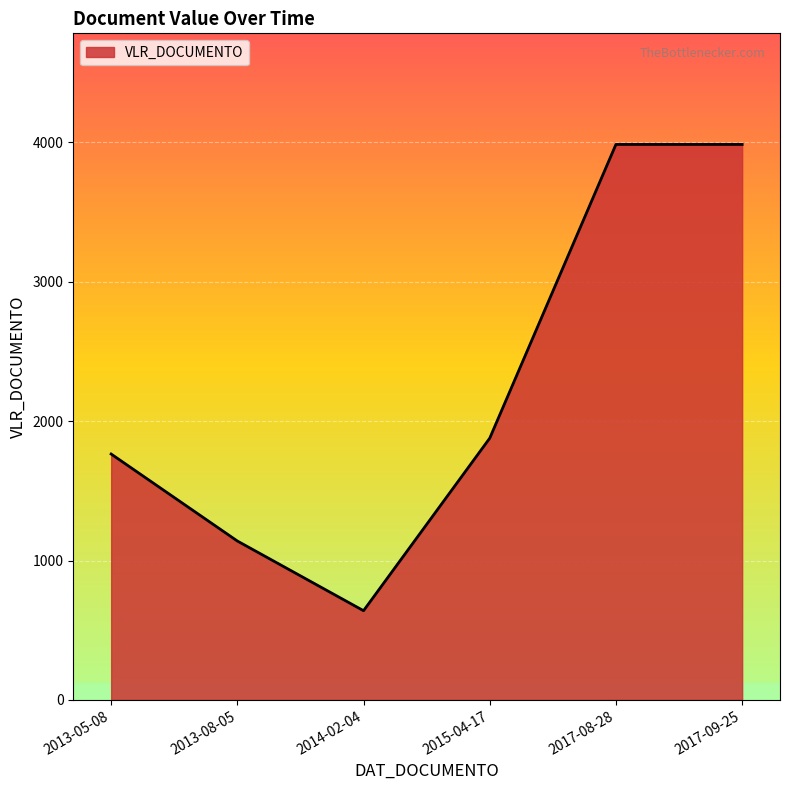

How many distinct data groups are displayed?

1